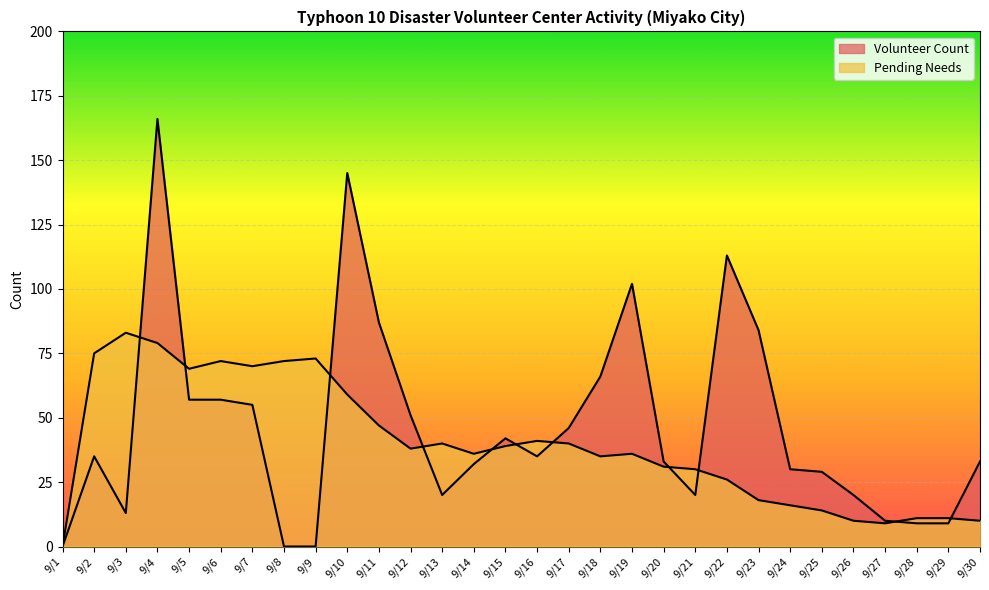

What is the difference between the maximum and minimum values in the Volunteer Count series?

166